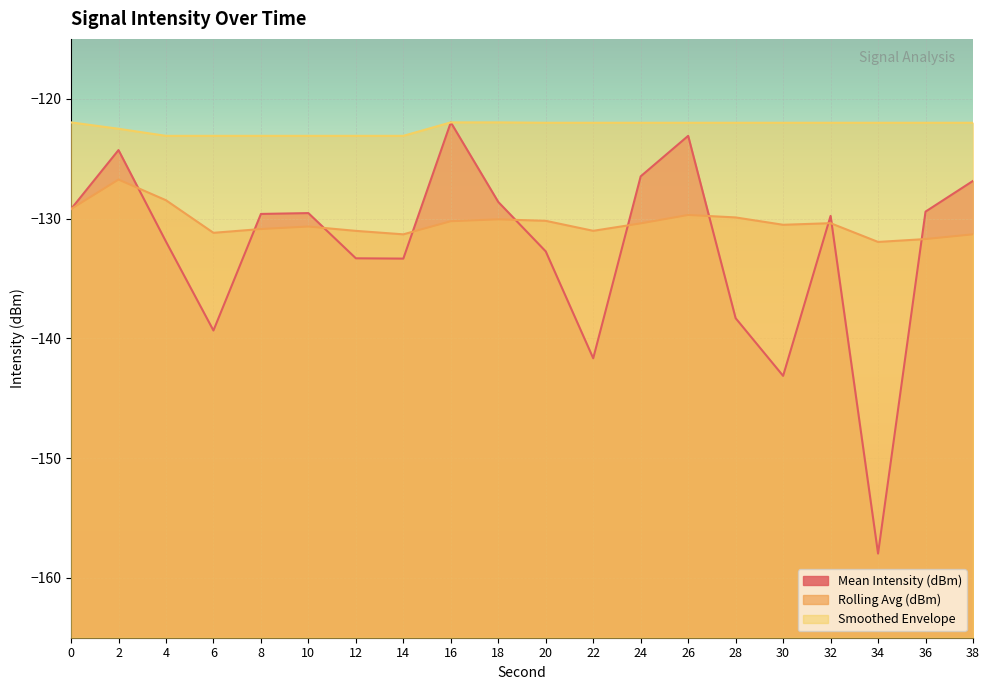

The value of Mean Intensity (dBm) at 8 is -68.0. True or false?

False